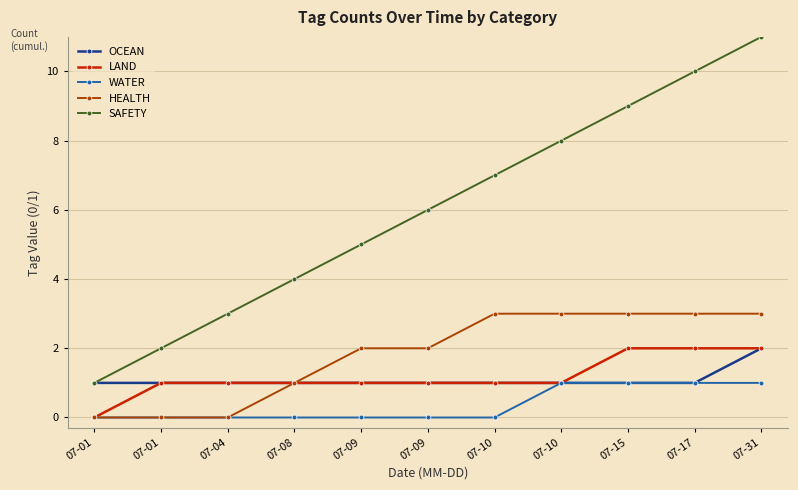

What is the value of the SAFETY point at the 1st from the left?

1